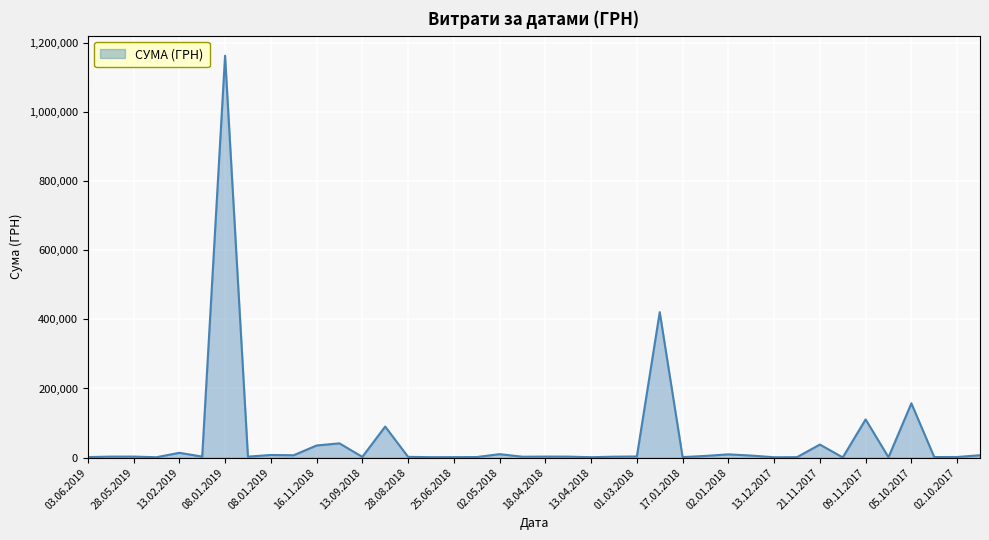

What is the greatest value displayed?

1162568.1